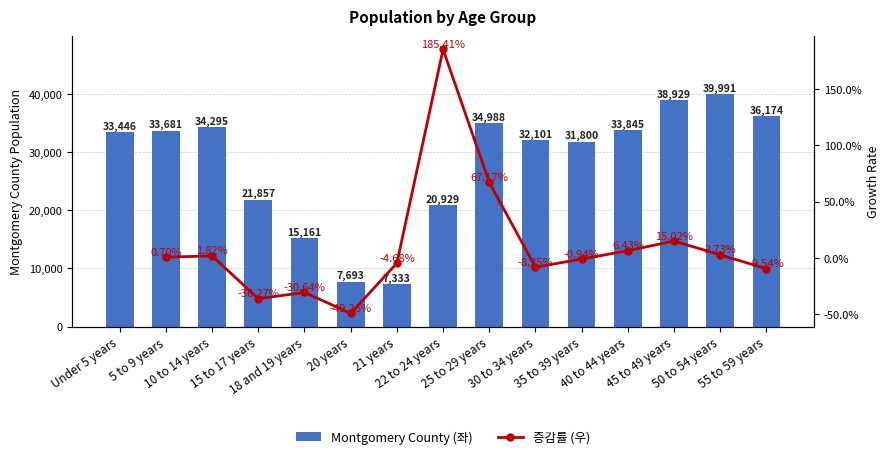

At which category is the sum across all series the highest?

50 to 54 years